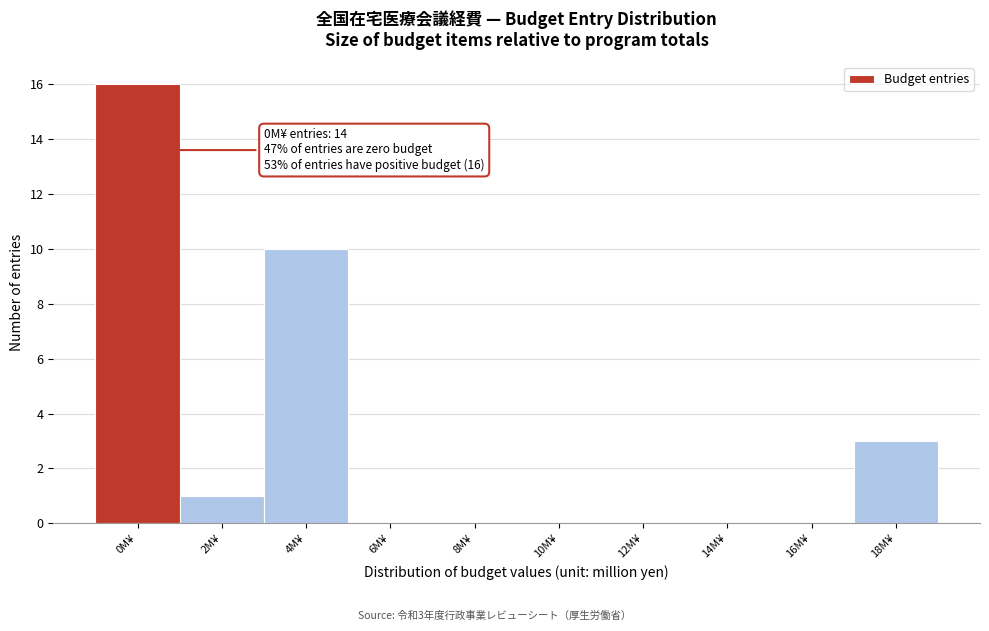

Reading right to left, extract all data points from this chart.

18M¥=3	16M¥=0	14M¥=0	12M¥=0	10M¥=0	8M¥=0	6M¥=0	4M¥=10	2M¥=1	0M¥=16